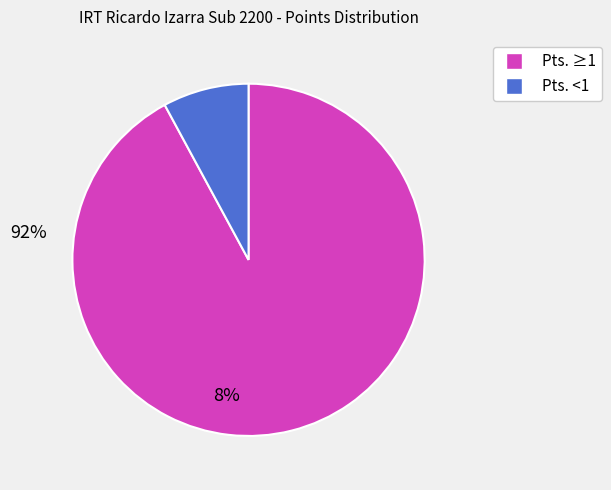

Is there a majority slice in this chart?

Yes